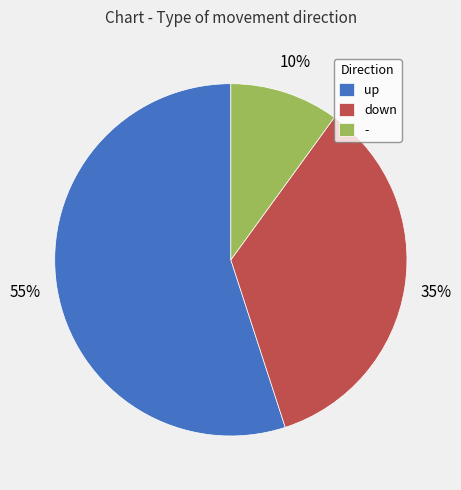

To the nearest percent, what is the difference between the down and up slice percentages?

20%